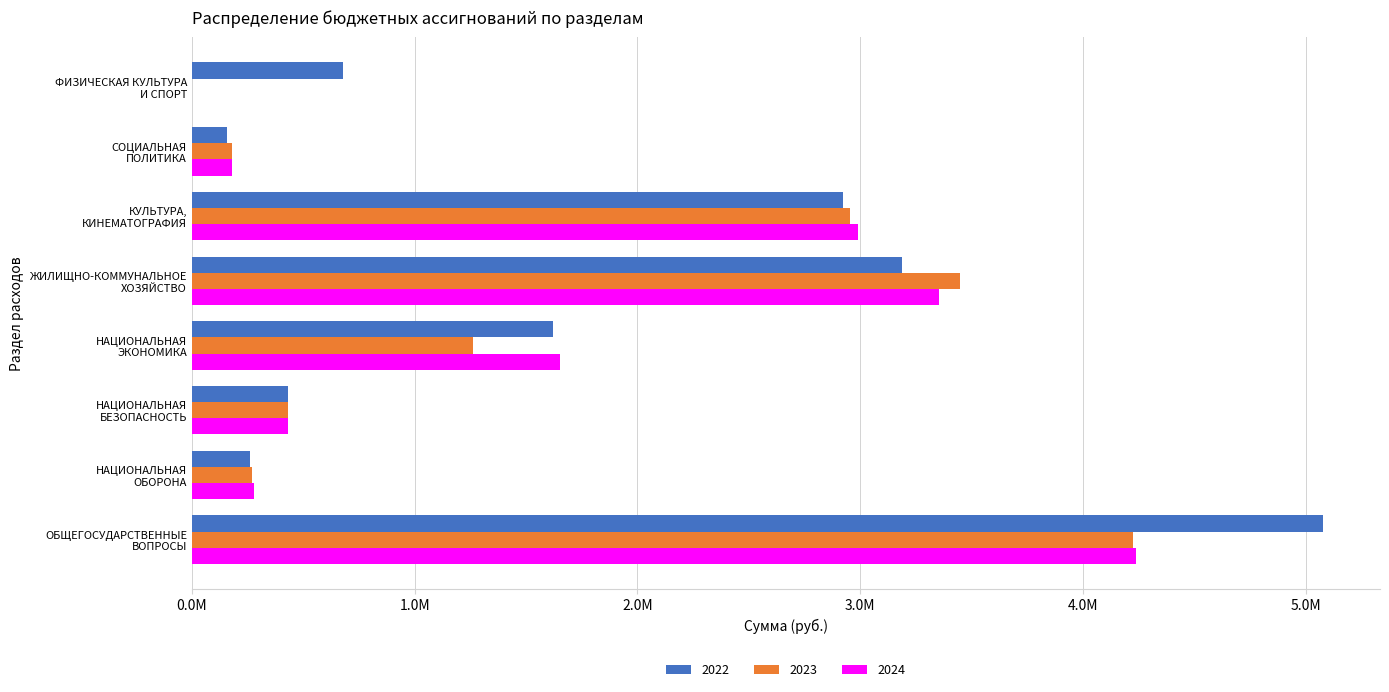

What are all the series names shown in the legend?

2022, 2023, 2024